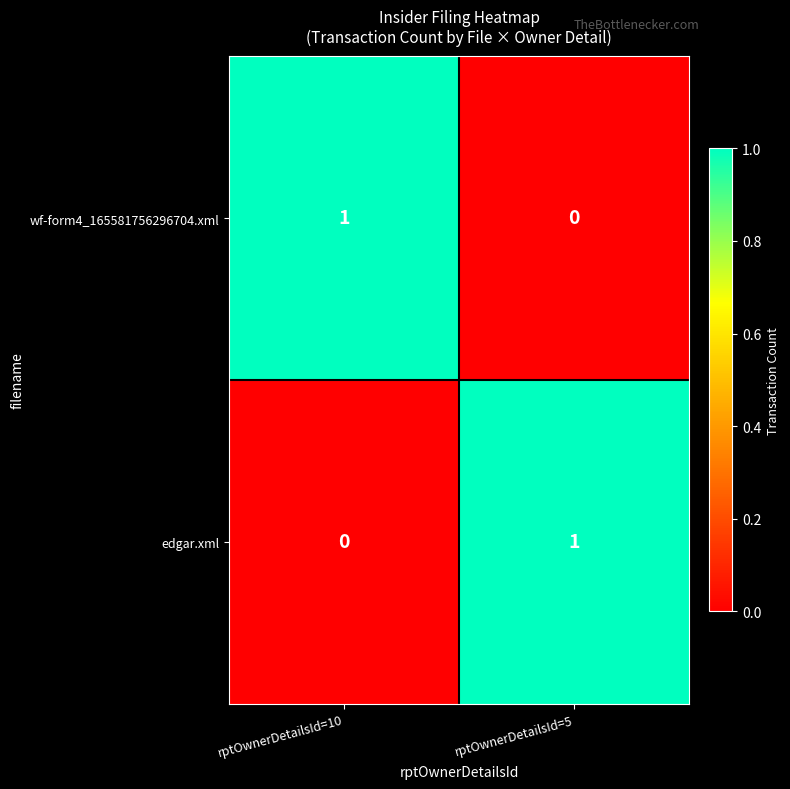

Is the value of wf-form4_165581756296704.xml at rptOwnerDetailsId=5 greater than the value of edgar.xml at rptOwnerDetailsId=5?

No